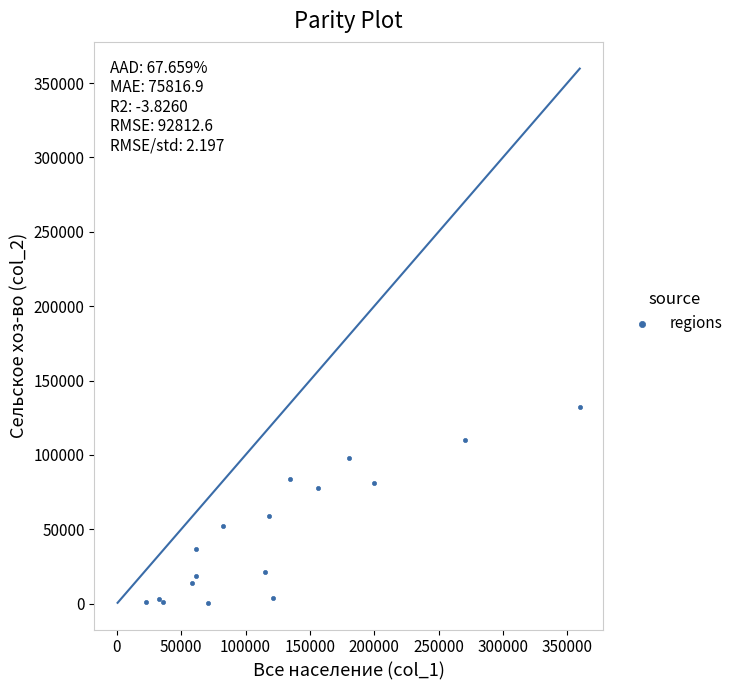

What Y value in the scatter plot is closest to 66273?

59130